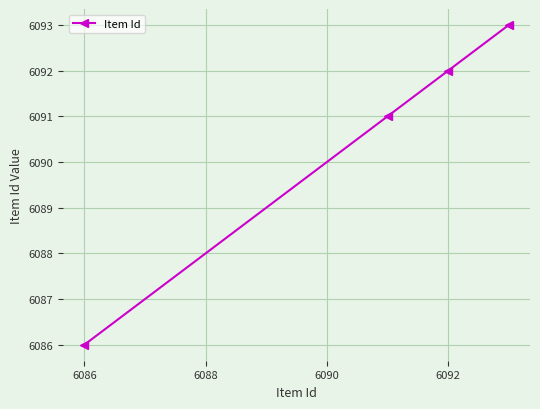

What is the value of the 2nd point from the left?

6091